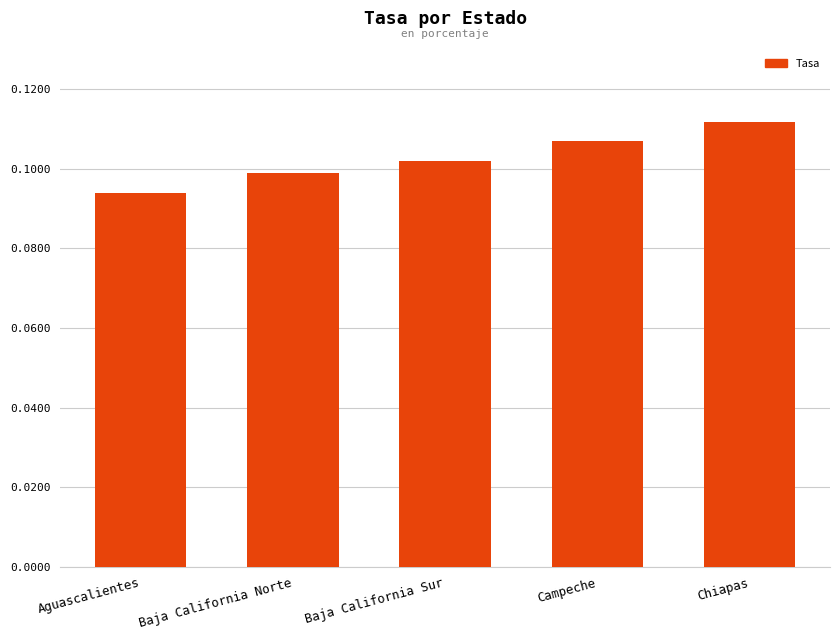

How many data points does each series have?

5